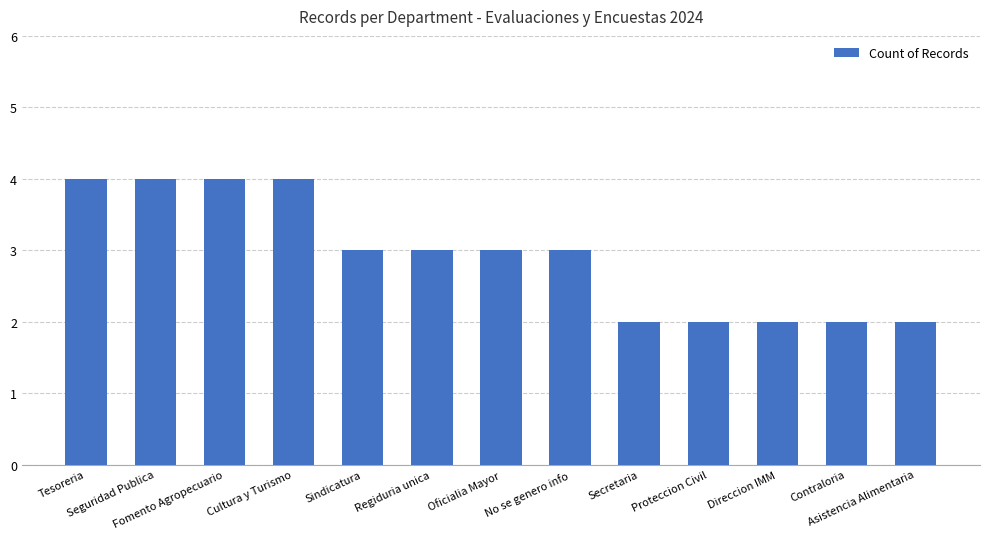

Reading left to right, what are all the values shown in this chart?

4	4	4	4	3	3	3	3	2	2	2	2	2